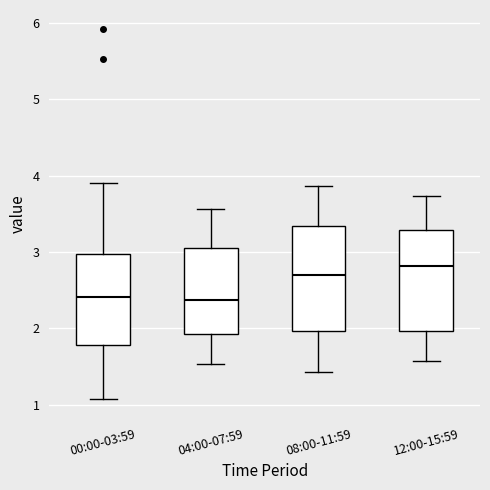

Where does the median line of the box for 12:00-15:59 sit on the y-axis? The values are not printed on the chart, so give them approximately, as read against the axis.

2.8